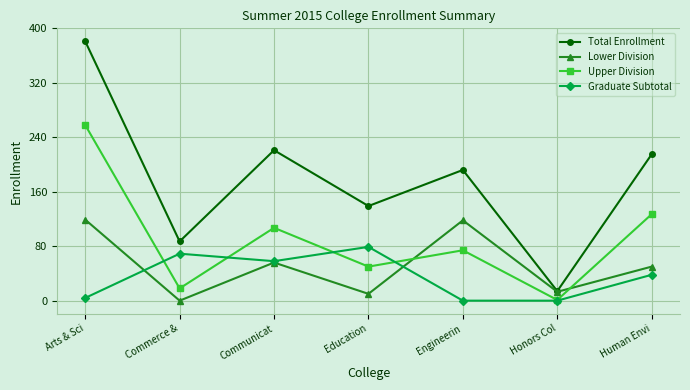

In Upper Division, how many points are lower than both neighbors (excluding endpoints)?

3